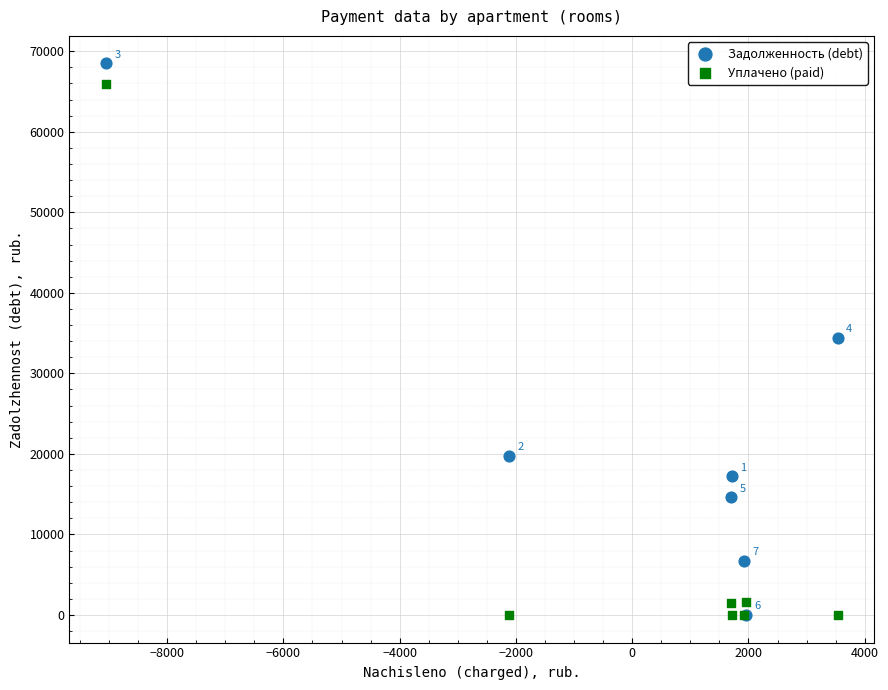

In the Задолженность (debt) series, what Y value is closest to 34239?

34423.9